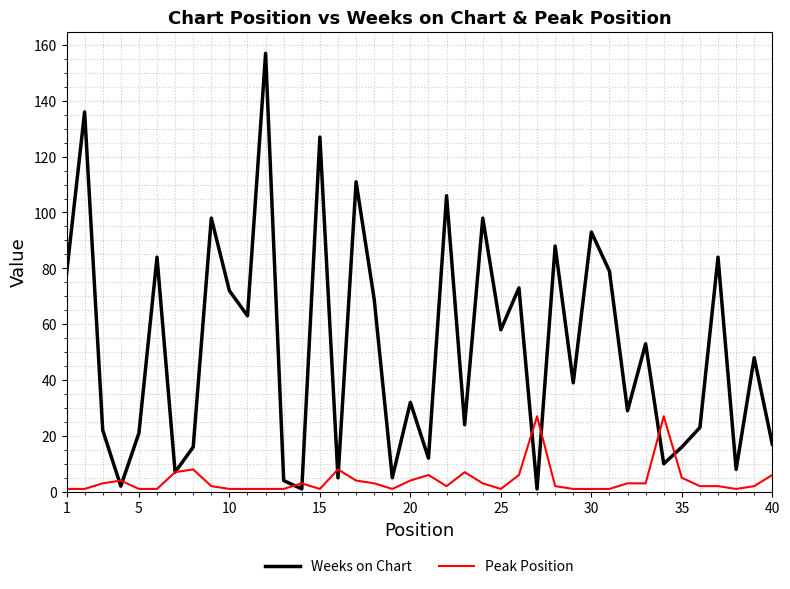

List the series in order of their peak value, highest first.

Weeks on Chart, Peak Position